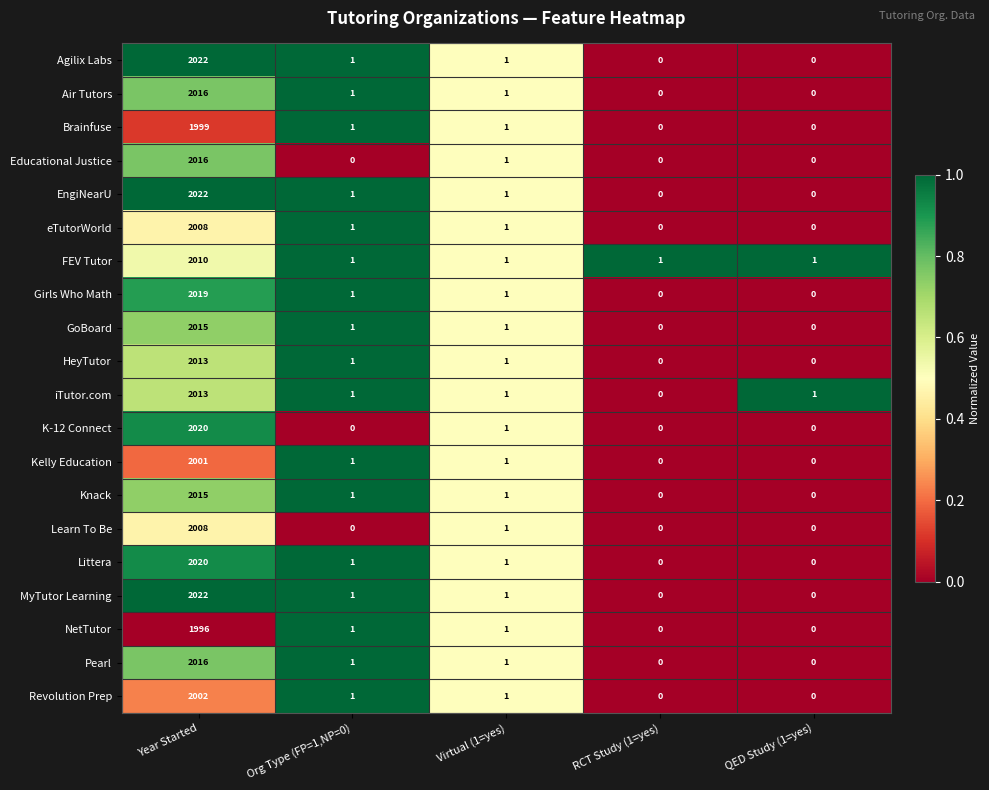

At which category does the chart reach its peak across all series?

Year Started